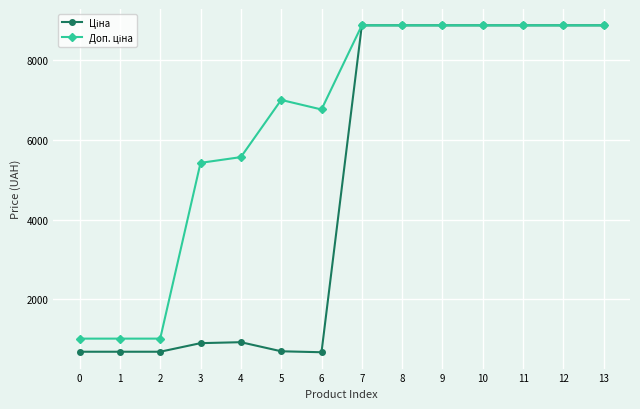

What is the maximum value shown in the chart?

8874.6